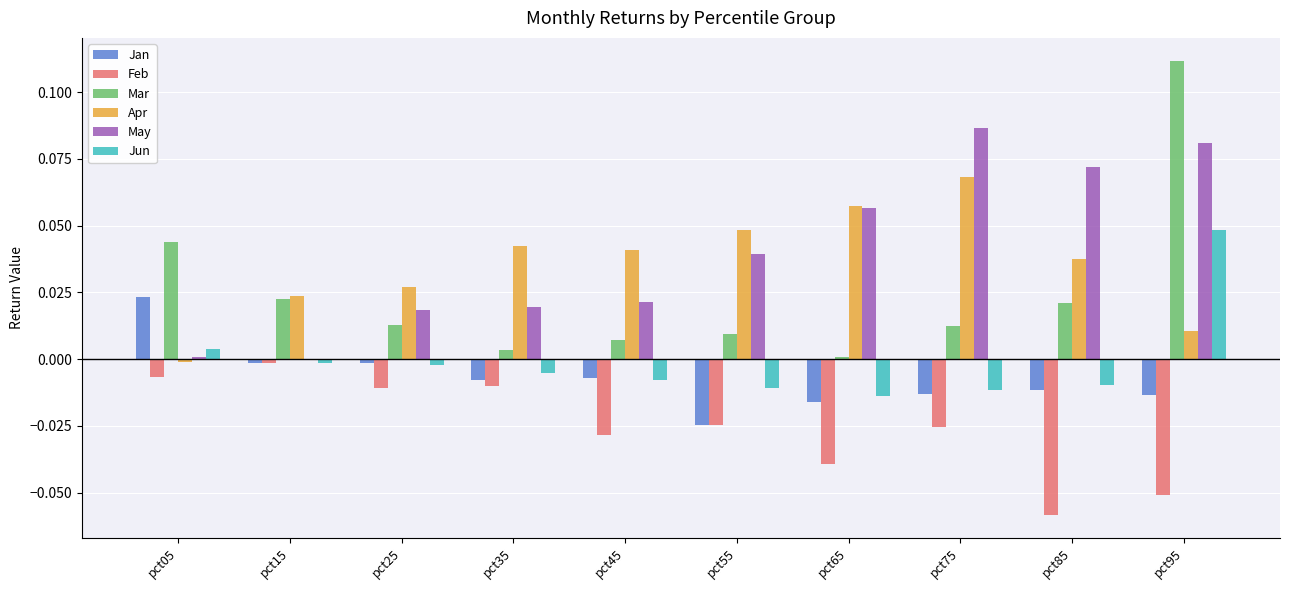

Which series changed the most between pct05 and pct75?

May